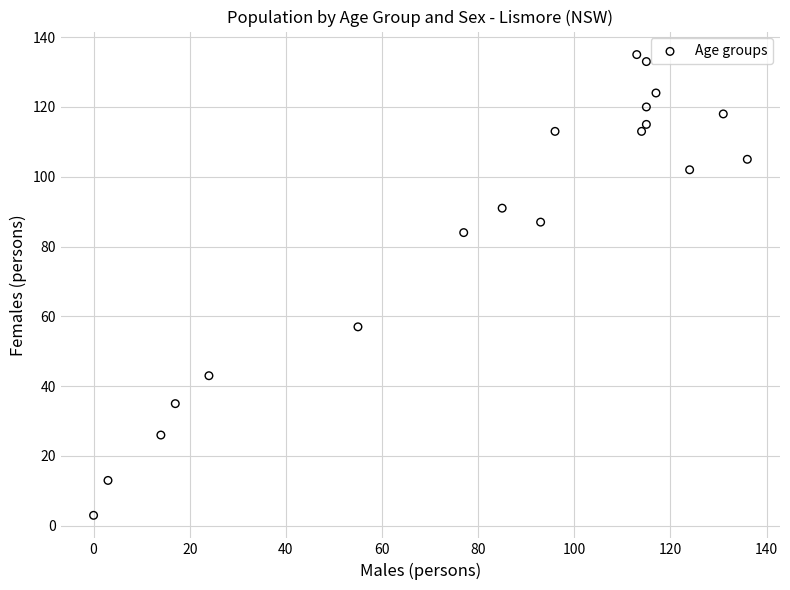

What Y value in the scatter plot is closest to 69?

57